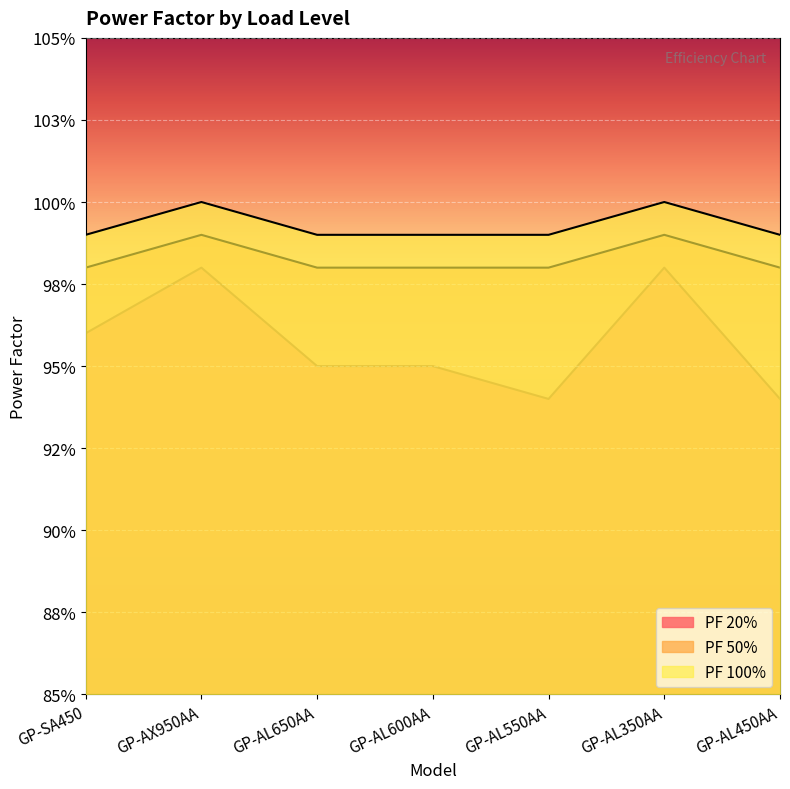

True or false: PF 100% and PF 50% intersect in this chart.

False